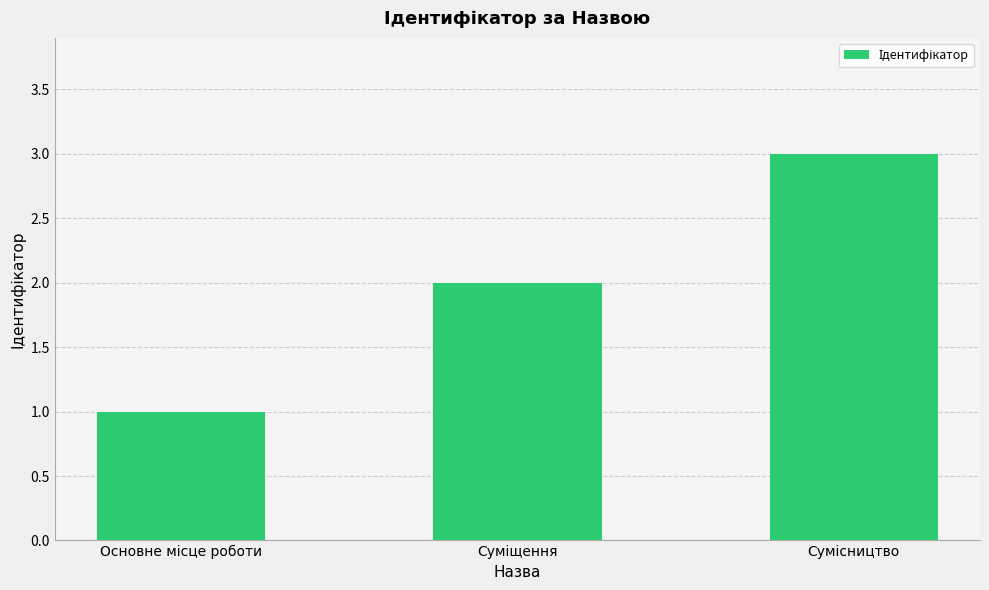

What is the value of the 3rd bar from the left?

3